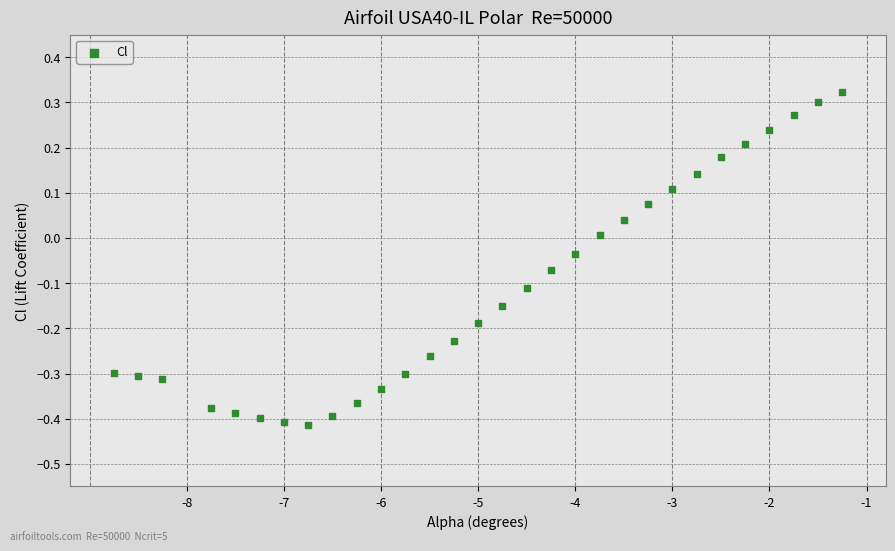

What is the range of X values (max minus min)?

7.5